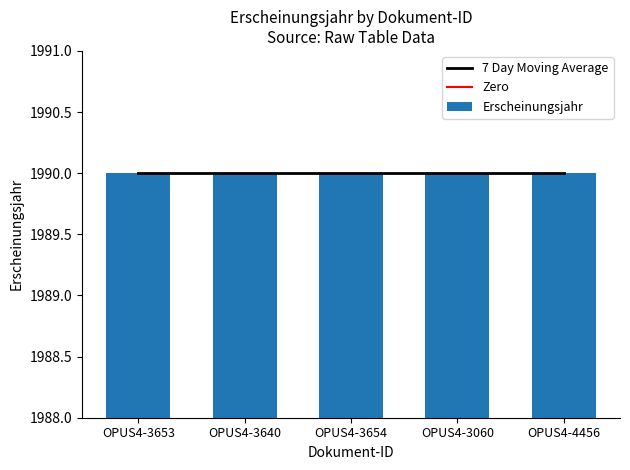

True or false: Erscheinungsjahr has a value of 3336 at OPUS4-4456.

False